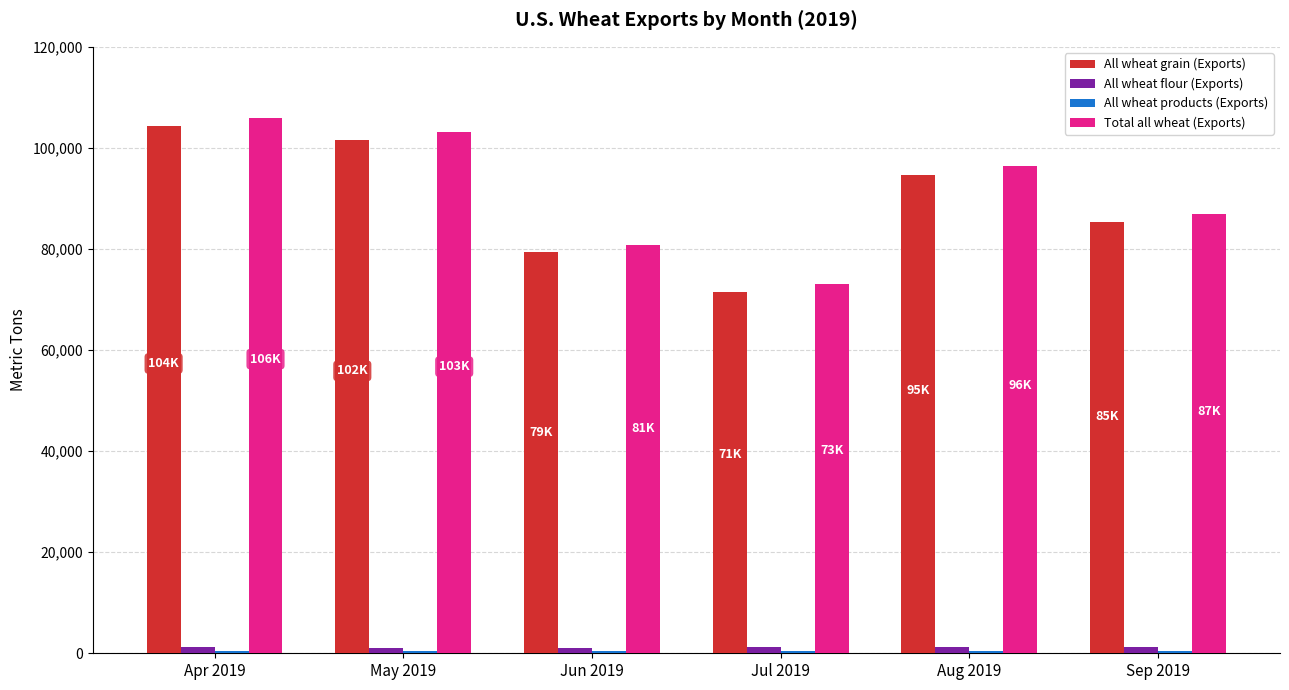

How many values in the All wheat grain (Exports) series exceed 94608?

3